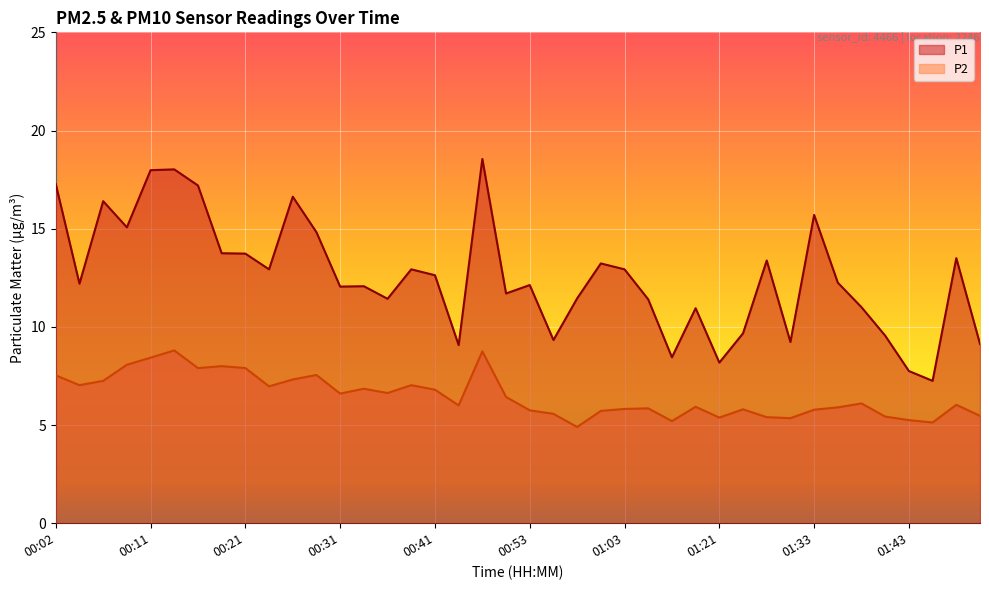

What is the difference between the second highest and minimum values in the P1 series?

10.8